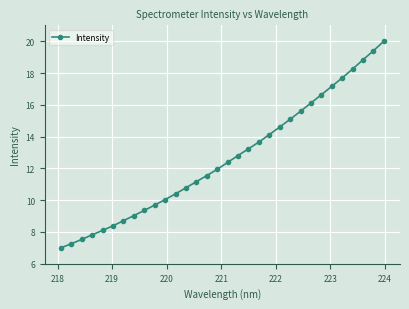

What is the sum of all values?

404.3